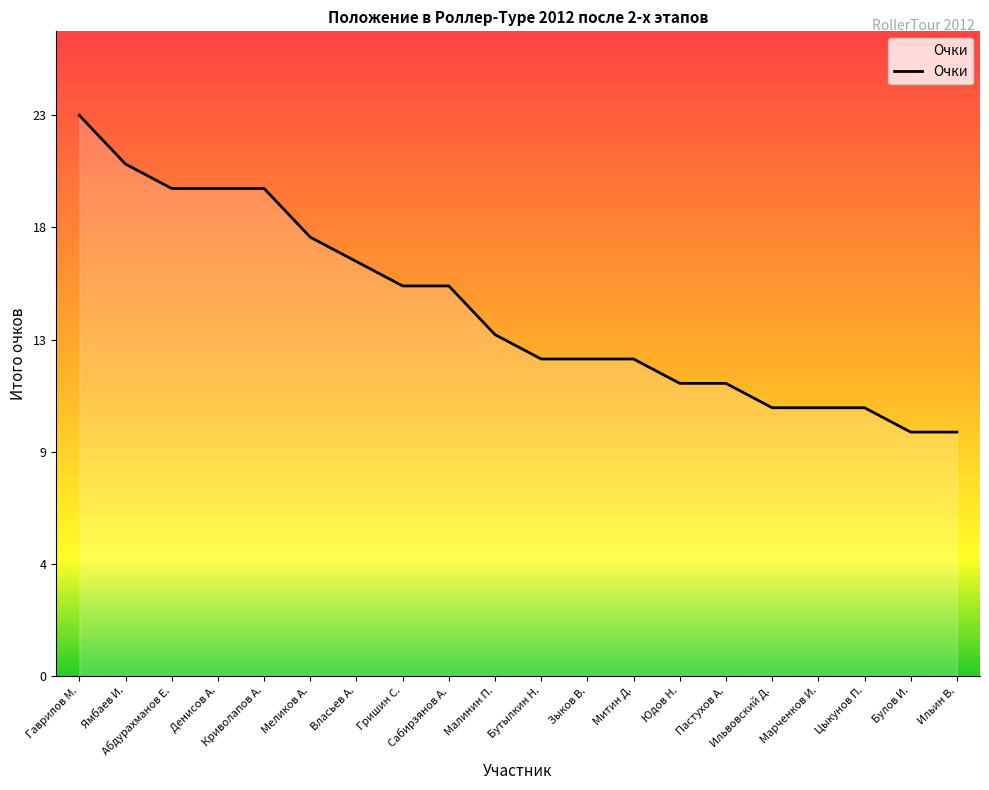

The chart shows a value of 15 at Ильин В.. True or false?

False